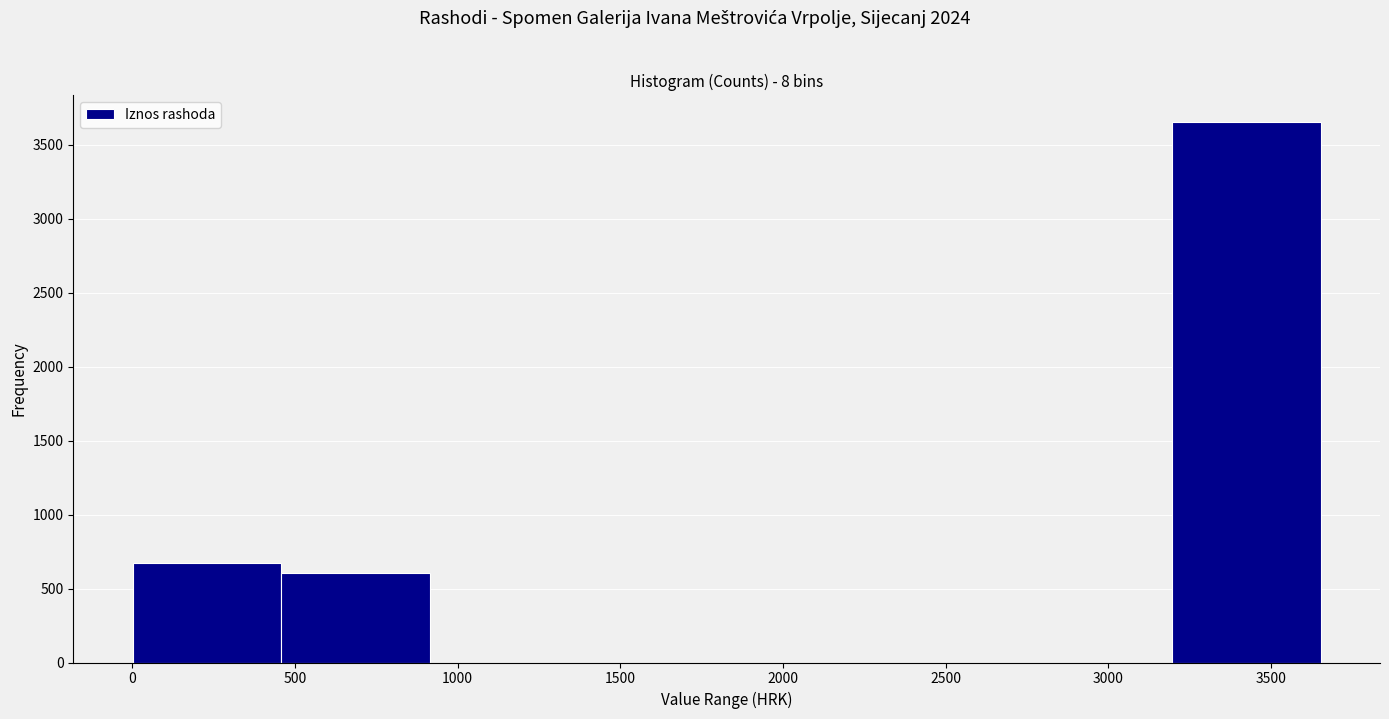

Which range on the x-axis has the tallest bar?

3200 to 3650